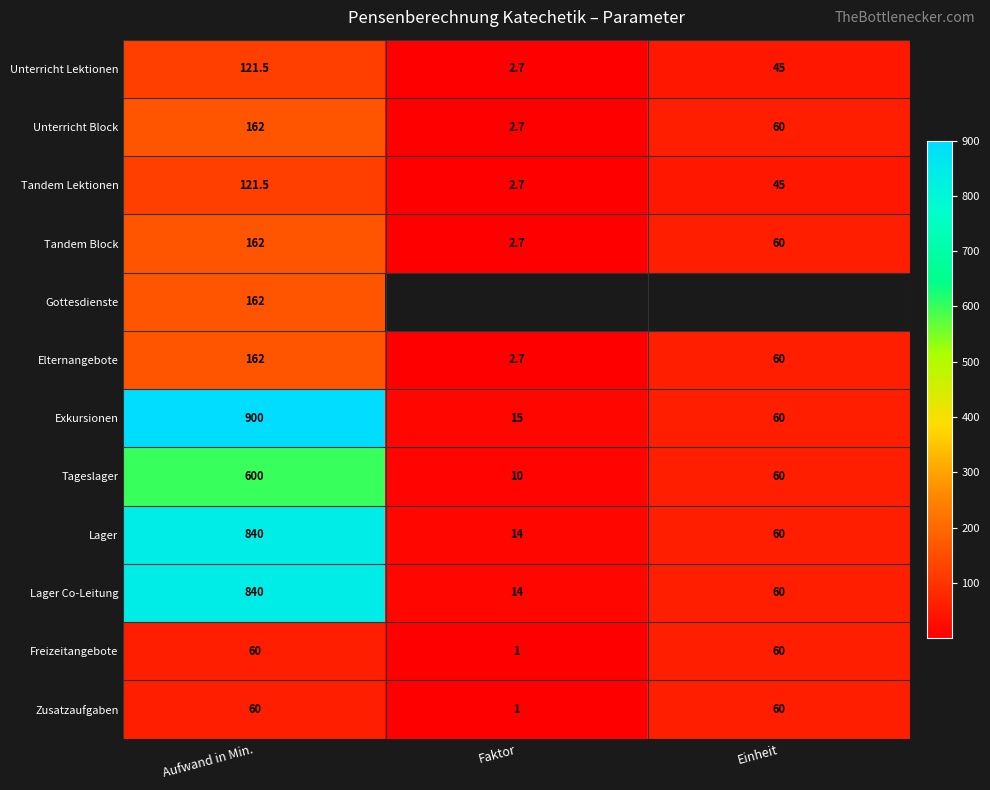

At which label does Tandem Block first exceed 60?

Aufwand in Min.